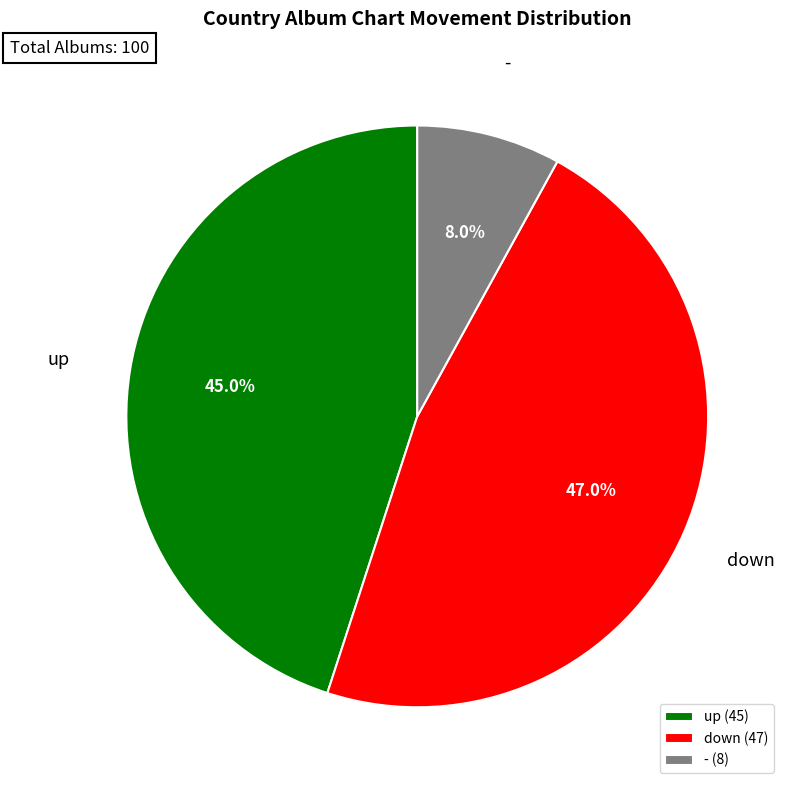

Is it true that up is 54% of the pie?

False